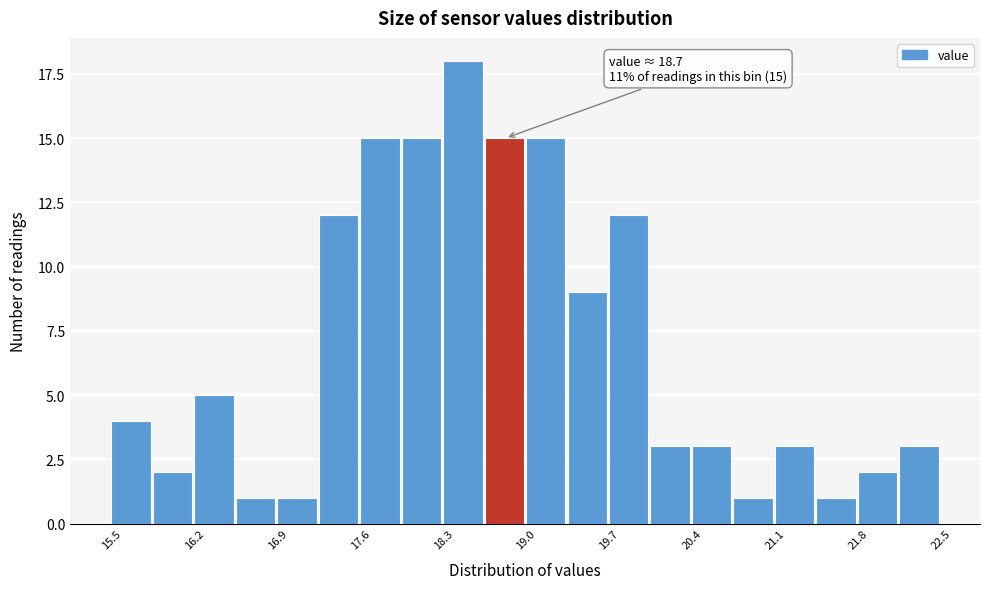

Read against the x-axis, roughly where is the centre of the tallest bar?

18.5